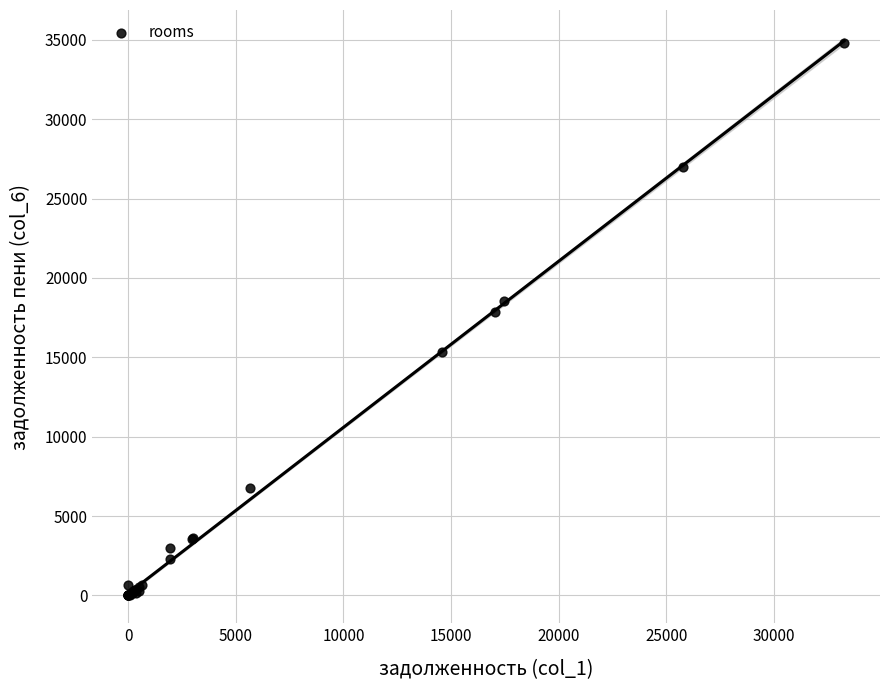

What Y value in the scatter plot is closest to 17398?

17849.1